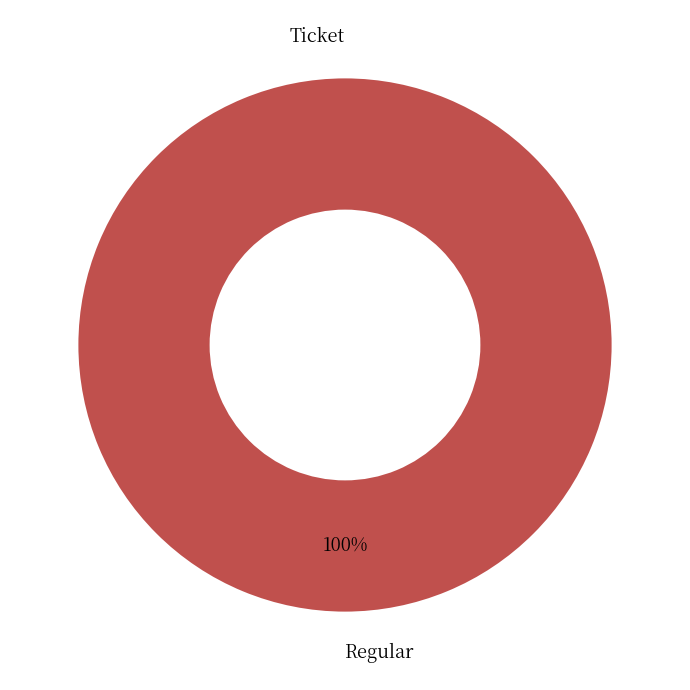

How many segments does this pie chart have?

2